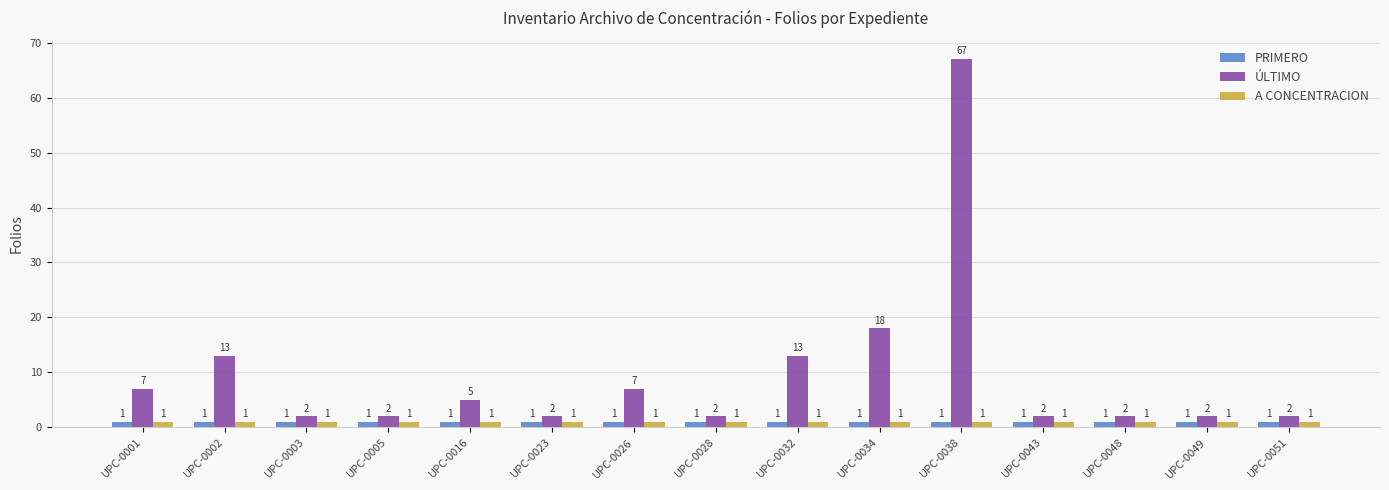

What is the sum of the PRIMERO values at UPC-0026 and UPC-0028?

2